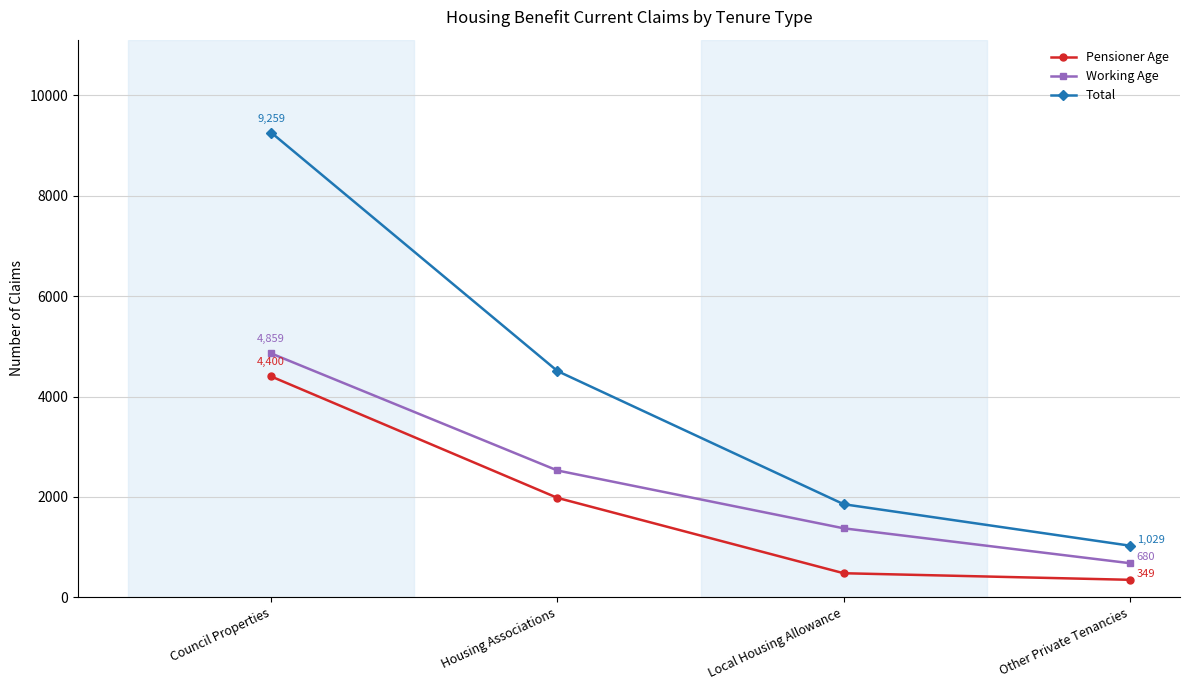

Count the number of data series in this chart.

3